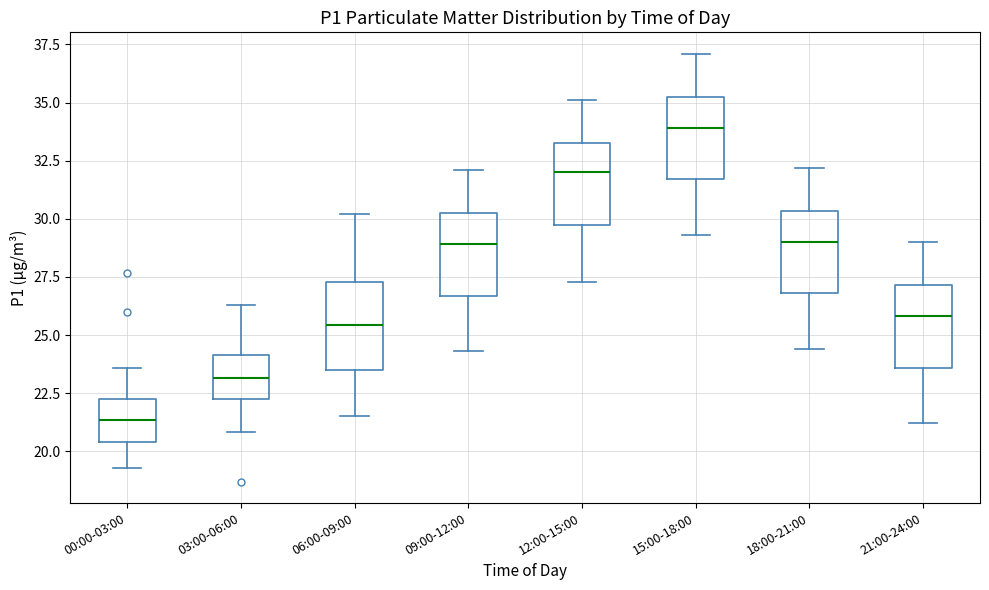

Reading left to right, read every box against the y-axis: the position of its median line, the range the box covers, and the ends of its whiskers. The values are not printed on the chart, so give them approximately, as read against the axis.

00:00-03:00: median 21.5, box 20.5 to 22.0, whiskers 19.5 to 23.5
03:00-06:00: median 23.0, box 22.5 to 24.0, whiskers 21.0 to 26.5
06:00-09:00: median 25.5, box 23.5 to 27.5, whiskers 21.5 to 30.0
09:00-12:00: median 29.0, box 26.5 to 30.5, whiskers 24.5 to 32.0
12:00-15:00: median 32.0, box 30.0 to 33.5, whiskers 27.5 to 35.0
15:00-18:00: median 34.0, box 31.5 to 35.5, whiskers 29.5 to 37.0
18:00-21:00: median 29.0, box 27.0 to 30.5, whiskers 24.5 to 32.0
21:00-24:00: median 26.0, box 23.5 to 27.0, whiskers 21.0 to 29.0